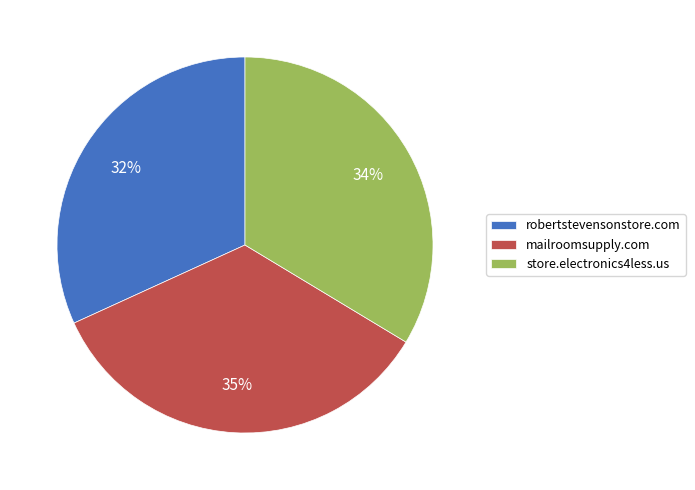

Combined, do store.electronics4less.us and robertstevensonstore.com account for over 50%?

Yes